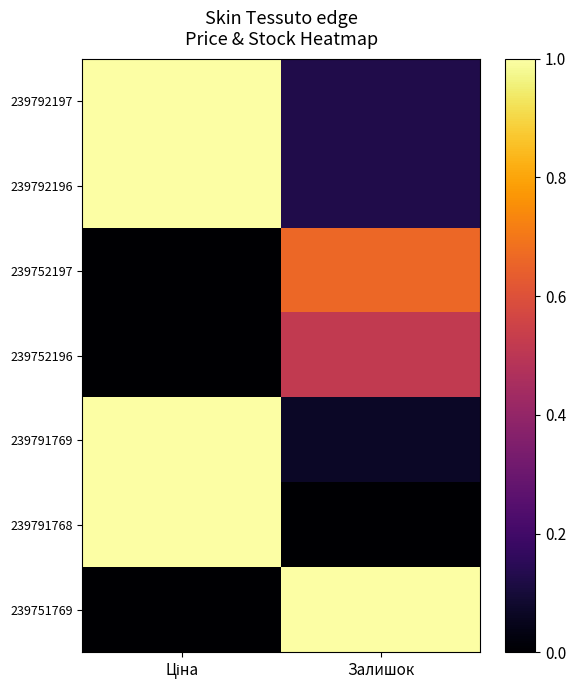

At which category is the sum across all series the highest?

Ціна